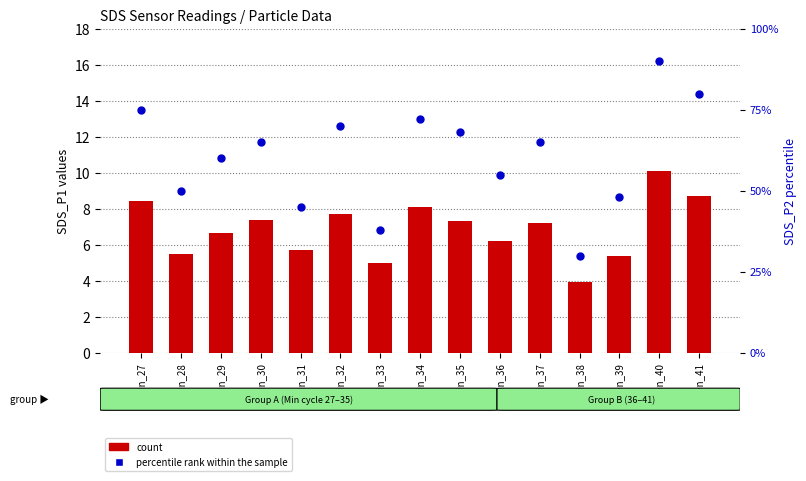

Which series reaches the minimum Y coordinate?

count